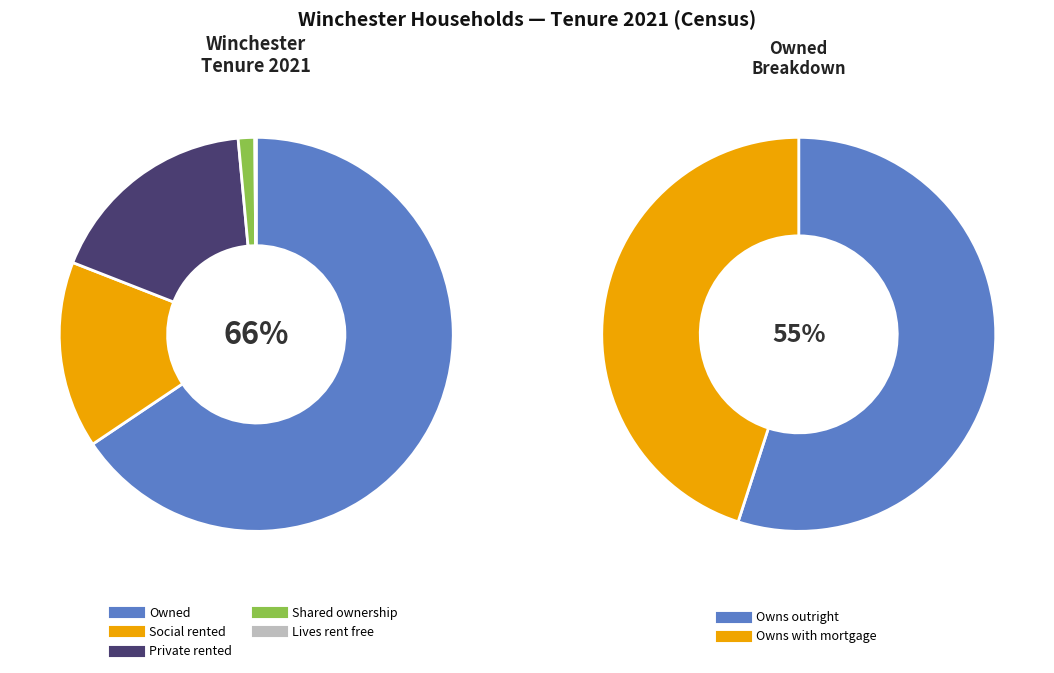

Do Owned and Lives rent free together represent more than half of the pie?

Yes